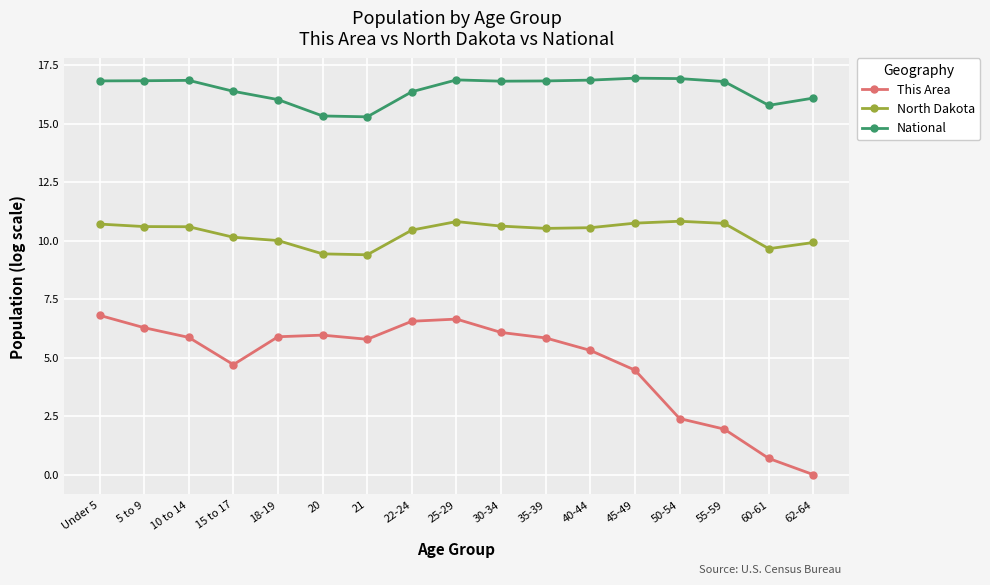

What is the difference between the North Dakota values at 55-59 and 40-44?

0.2